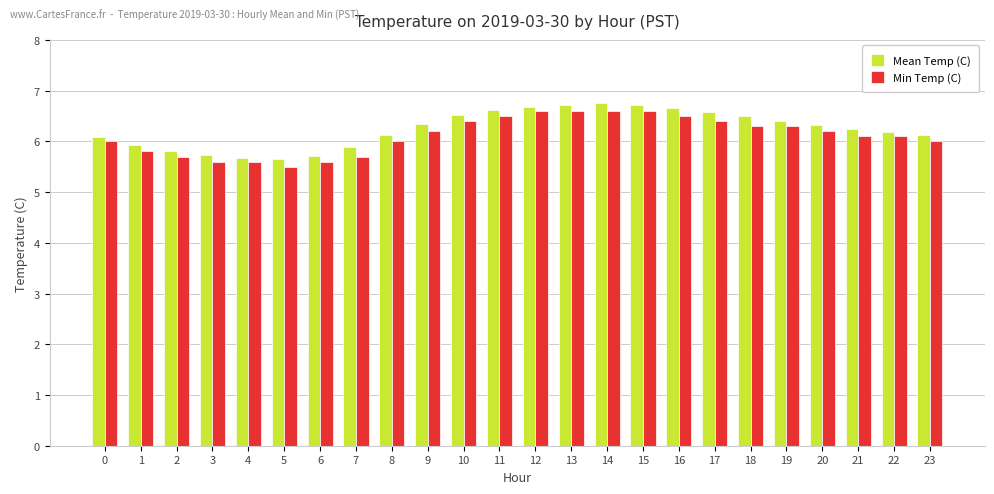

What is the approximate value of Min Temp (C) at 0?

6.0